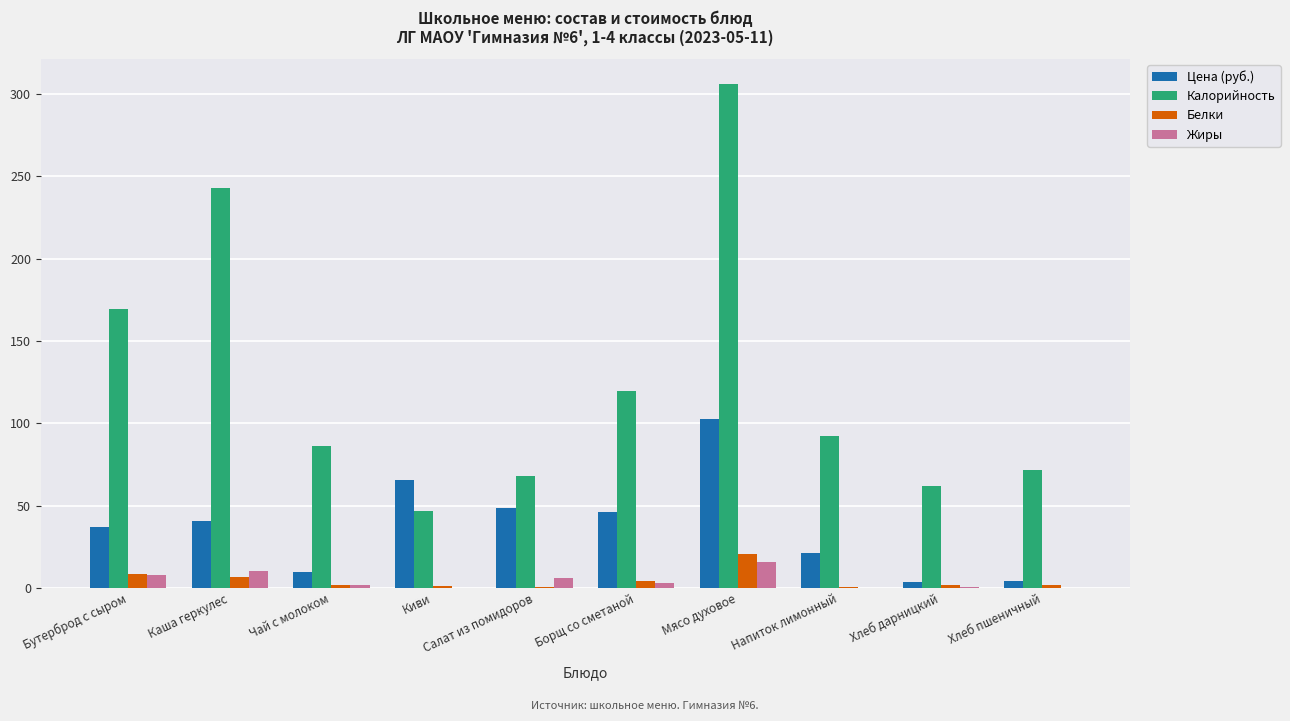

What is the sum of all Калорийность values?

1265.0